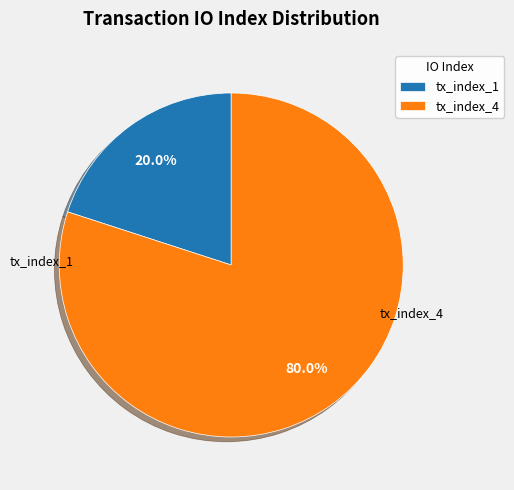

What is the ratio of the value at tx_index_4 to the value at tx_index_1?

4.0